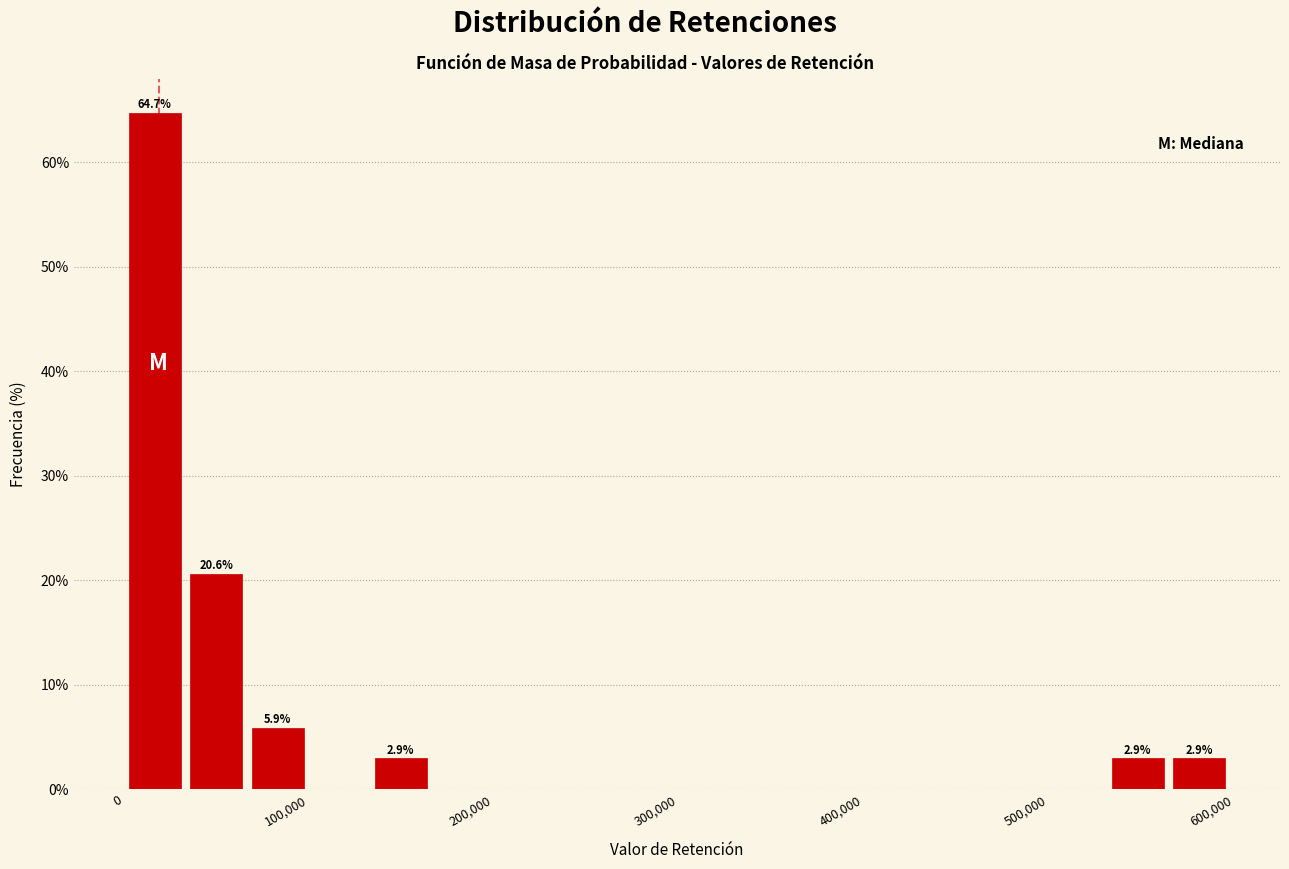

Read against the x-axis, roughly where is the centre of the tallest bar?

20000